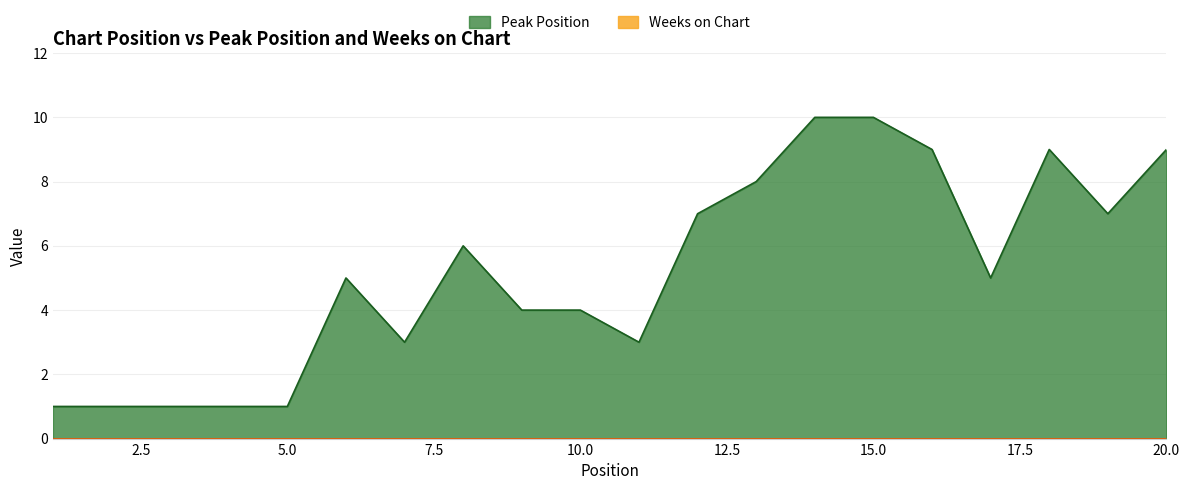

Count the number of data series in this chart.

2